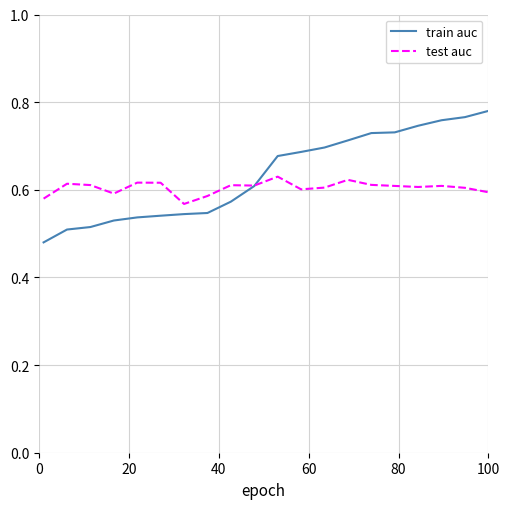

Which series has the largest total across all categories?

train auc